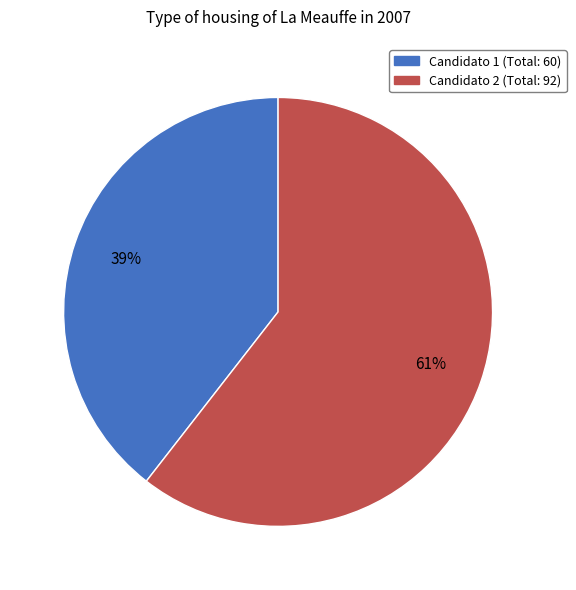

Does any single category account for the majority?

Yes